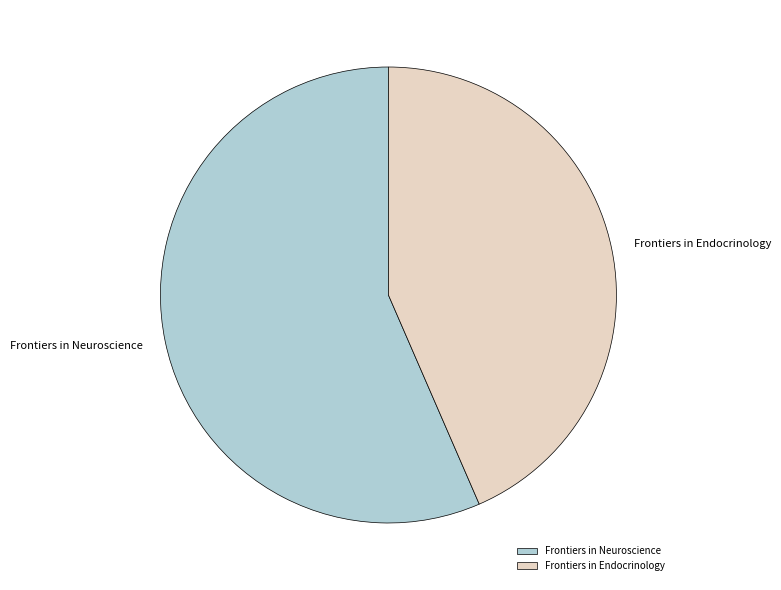

Is there a majority slice in this chart?

Yes